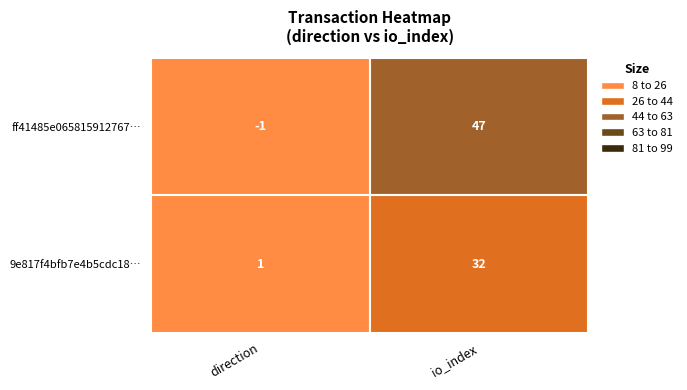

At how many categories does at least one series exceed 18?

1